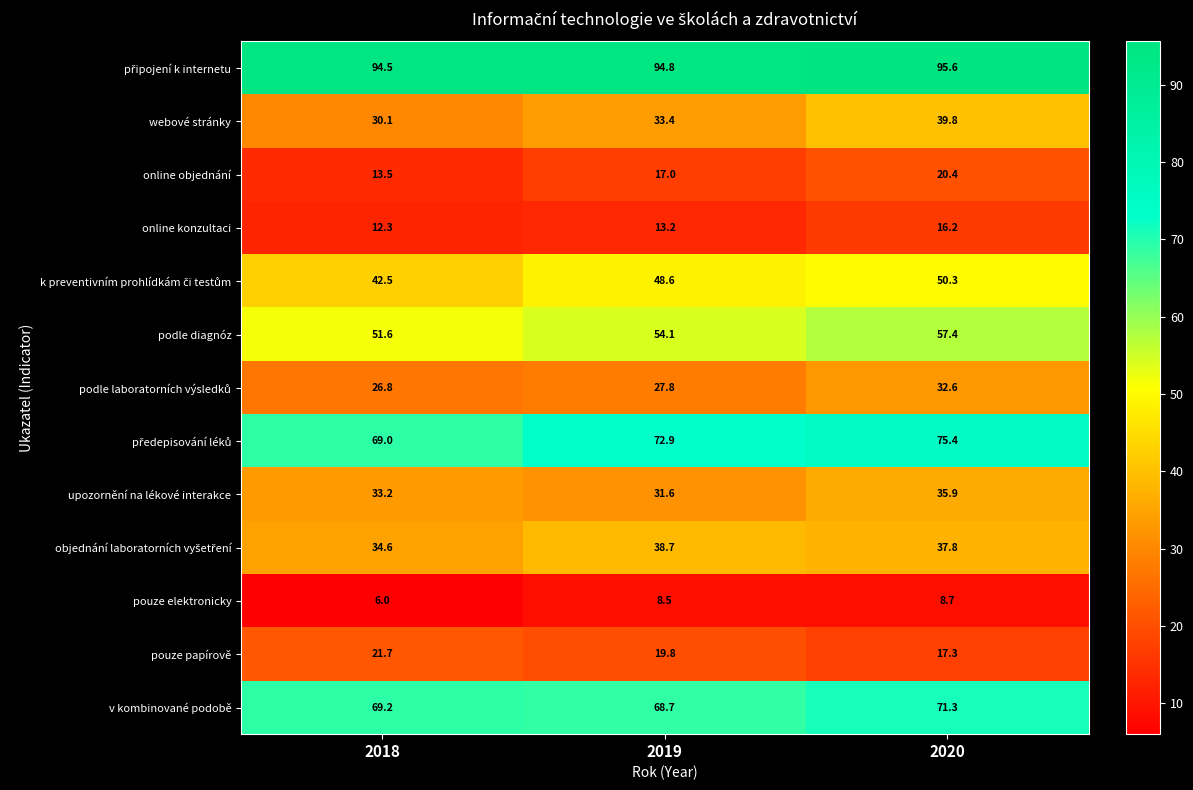

How many values in the podle diagnóz series exceed 54?

2